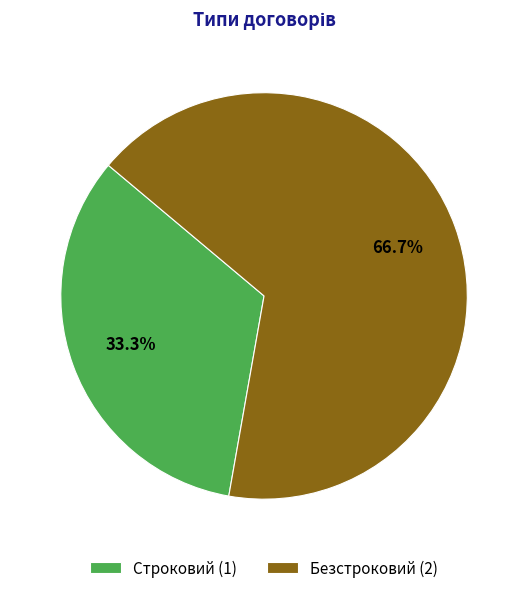

Does Строковий represent more than half of the total?

No